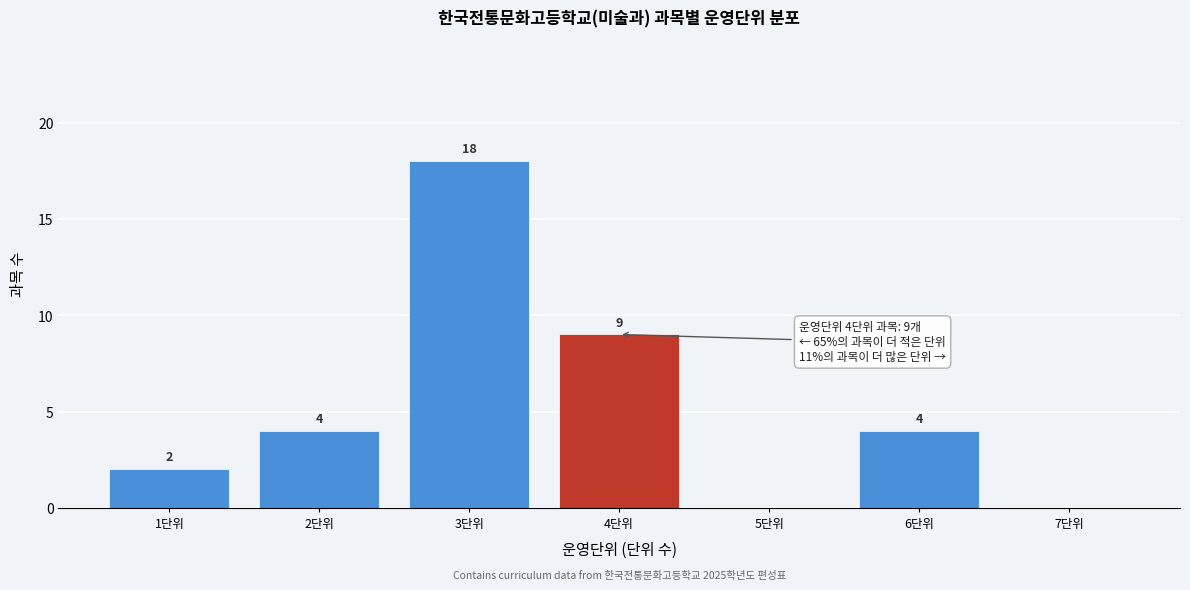

Over which range of the x-axis is the bar tallest?

2.5 to 3.5